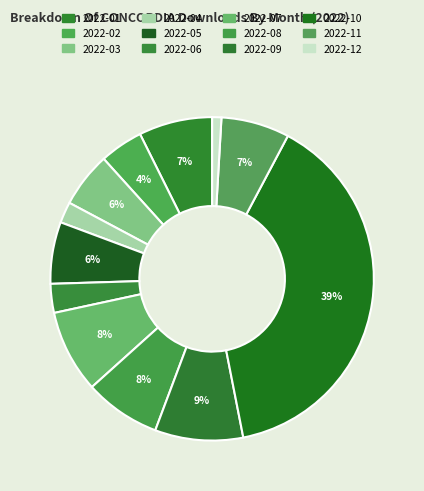

How many segments does this pie chart have?

12